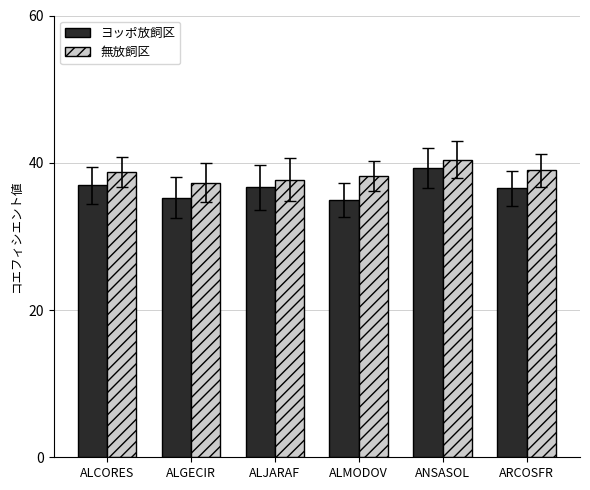

What is the difference between the maximum and minimum values in the ヨッポ放飼区 series?

4.3